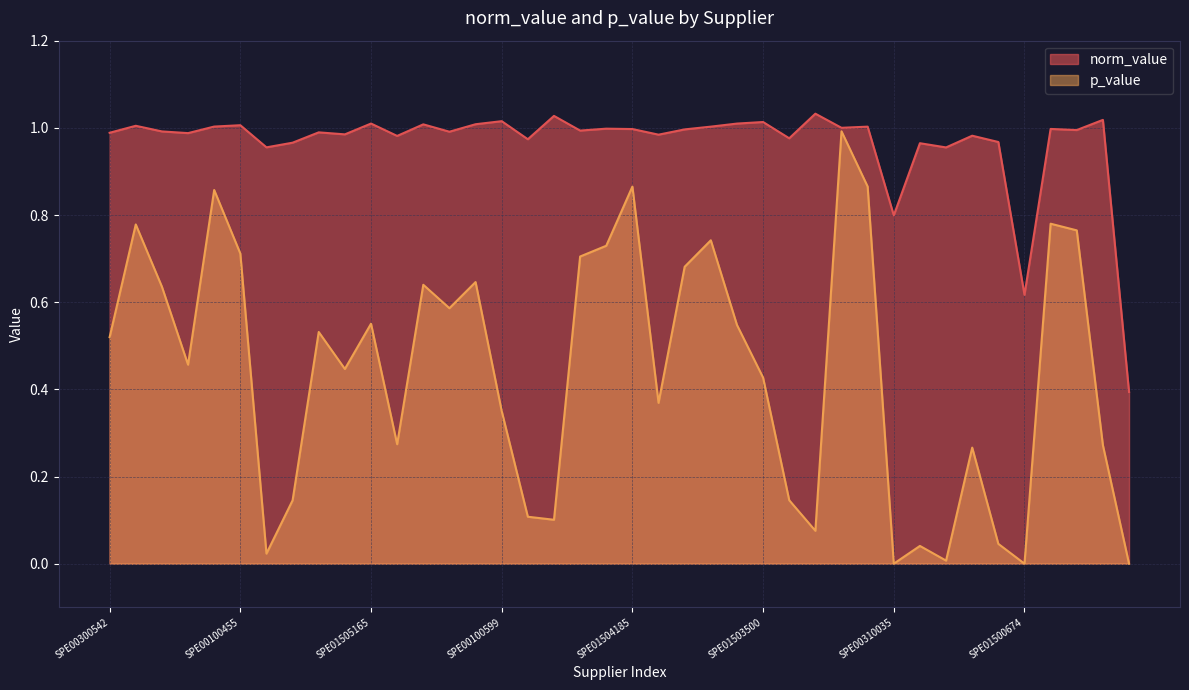

What is the average value of the norm_value series?

1.0